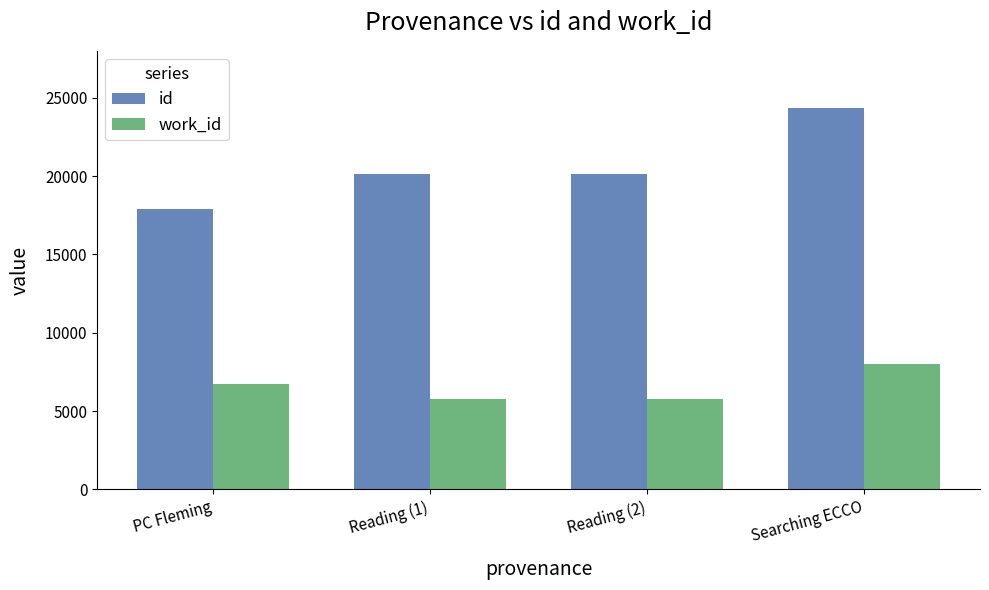

What is the difference between the work_id values at PC Fleming and Reading (1)?

985